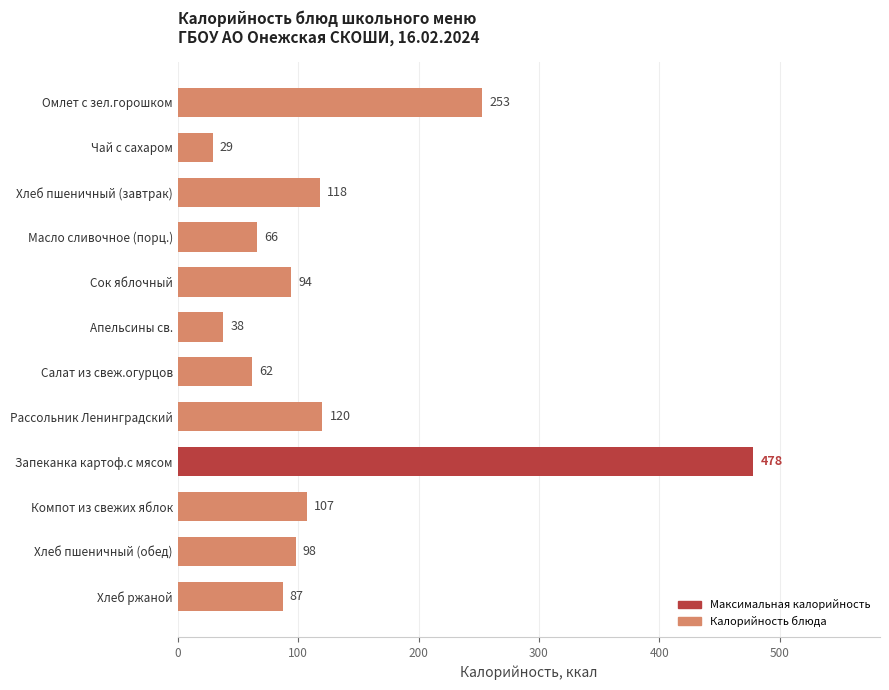

The value at Хлеб пшеничный (обед) is 34. True or false?

False